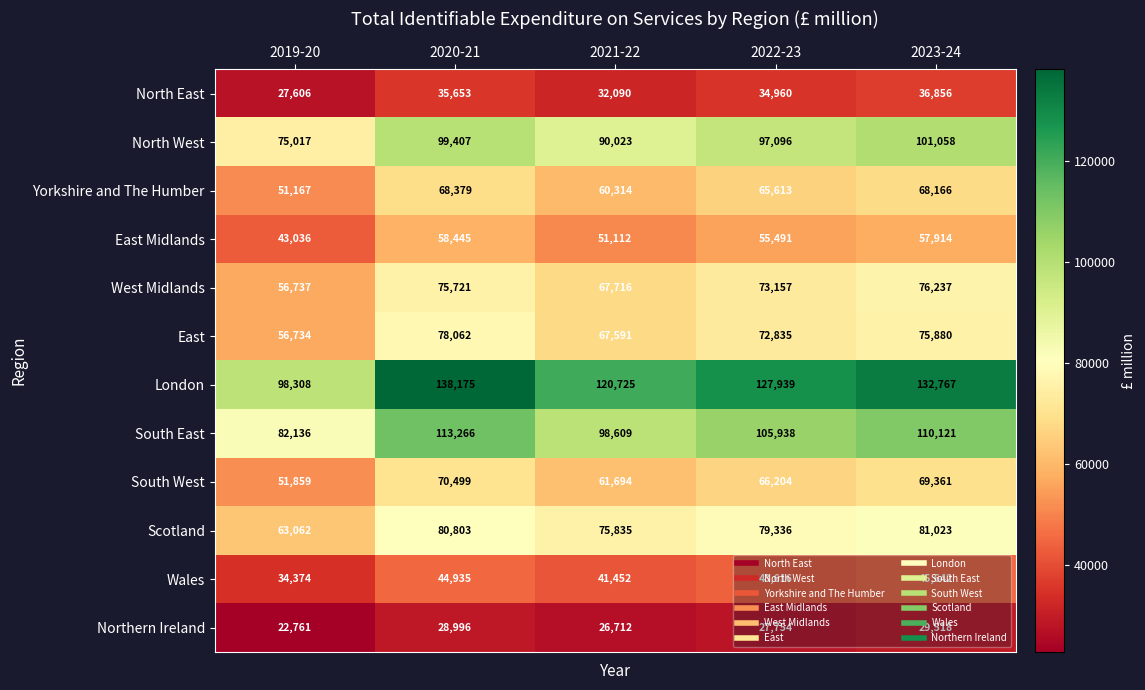

The South West series shows 30506 at 2019-20. True or false?

False